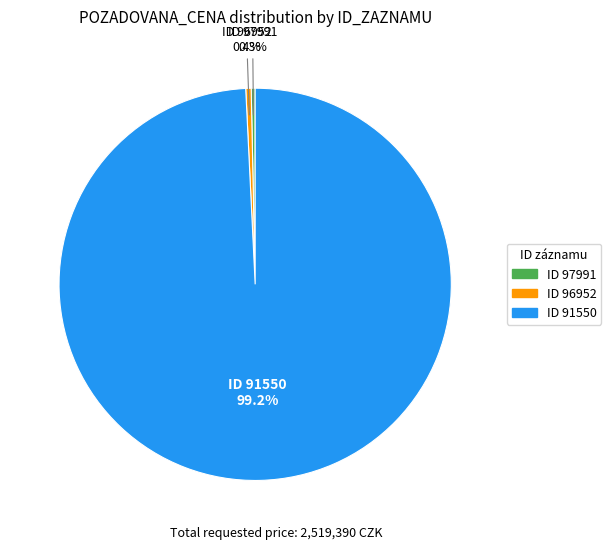

Does any single category account for the majority?

Yes